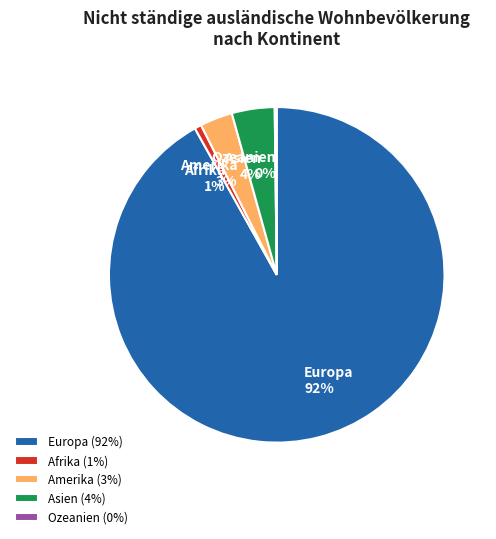

Is the sum of Europa and Asien greater than half?

Yes